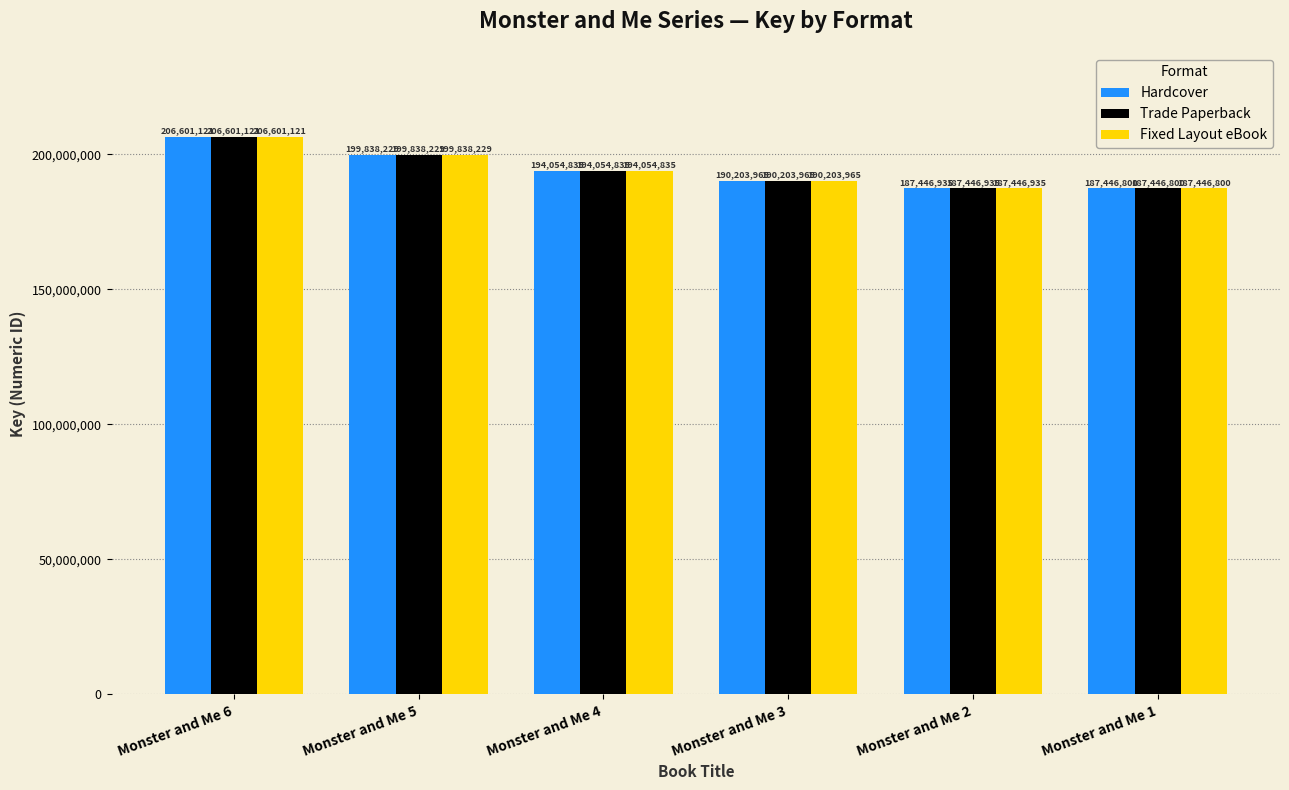

Which category has the highest value in the Hardcover series?

Monster and Me 6